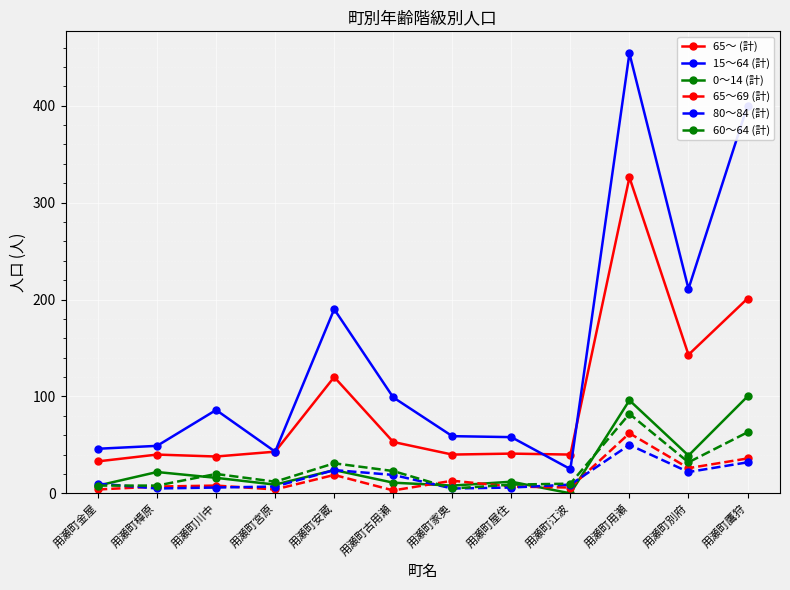

List the series in order of their peak value, lowest first.

80～84 (計), 65～69 (計), 60～64 (計), 0～14 (計), 65～ (計), 15～64 (計)